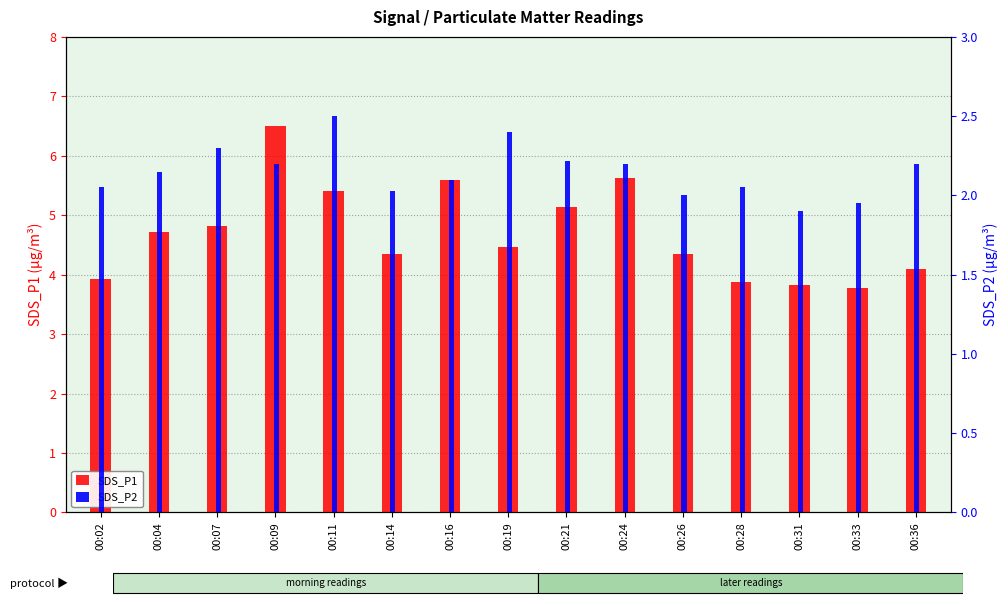

Reading left to right, list all the values displayed in this chart.

SDS_P1: 00:02=3.9	00:04=4.7	00:07=4.8	00:09=6.5	00:11=5.4	00:14=4.3	00:16=5.6	00:19=4.5	00:21=5.1	00:24=5.6	00:26=4.3	00:28=3.9	00:31=3.8	00:33=3.8	00:36=4.1
SDS_P2: 00:02=2.0	00:04=2.1	00:07=2.3	00:09=2.2	00:11=2.5	00:14=2.0	00:16=2.1	00:19=2.4	00:21=2.2	00:24=2.2	00:26=2.0	00:28=2.0	00:31=1.9	00:33=1.9	00:36=2.2